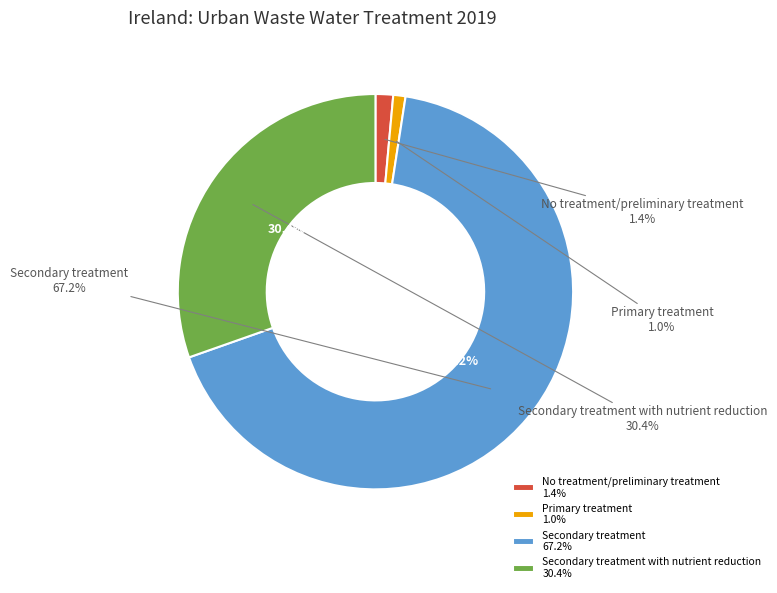

To the nearest percent, what is the difference between the largest and smallest slice percentages?

66%